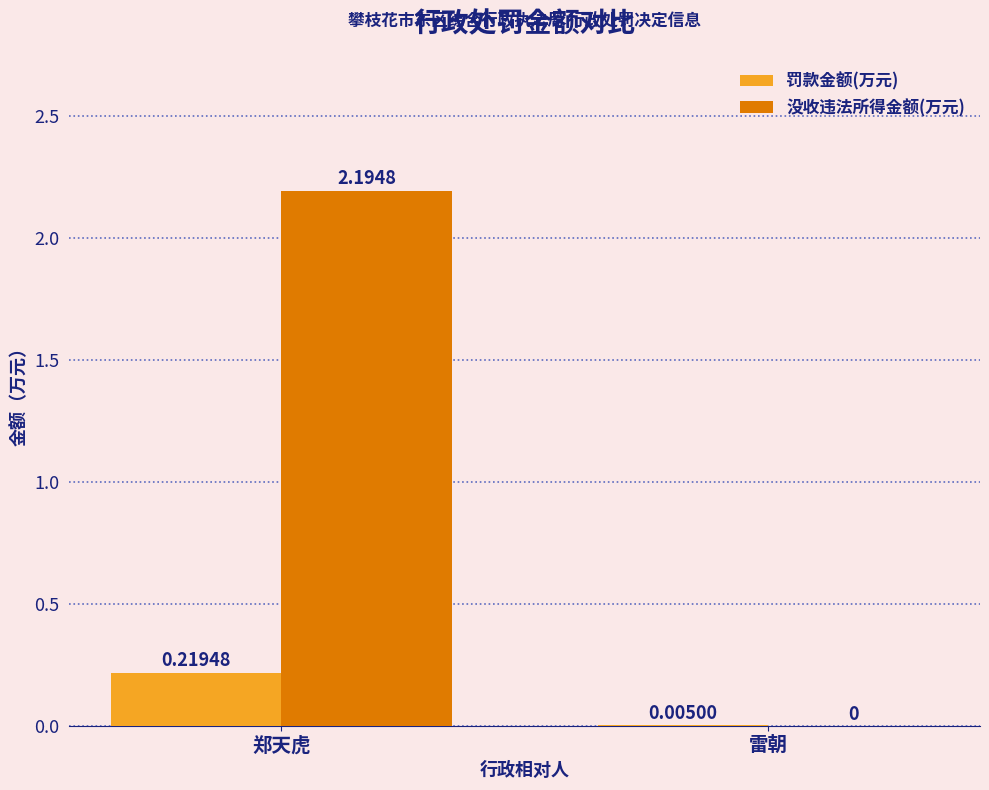

Is it true that 没收违法所得金额(万元) equals 2.2 at 郑天虎?

True